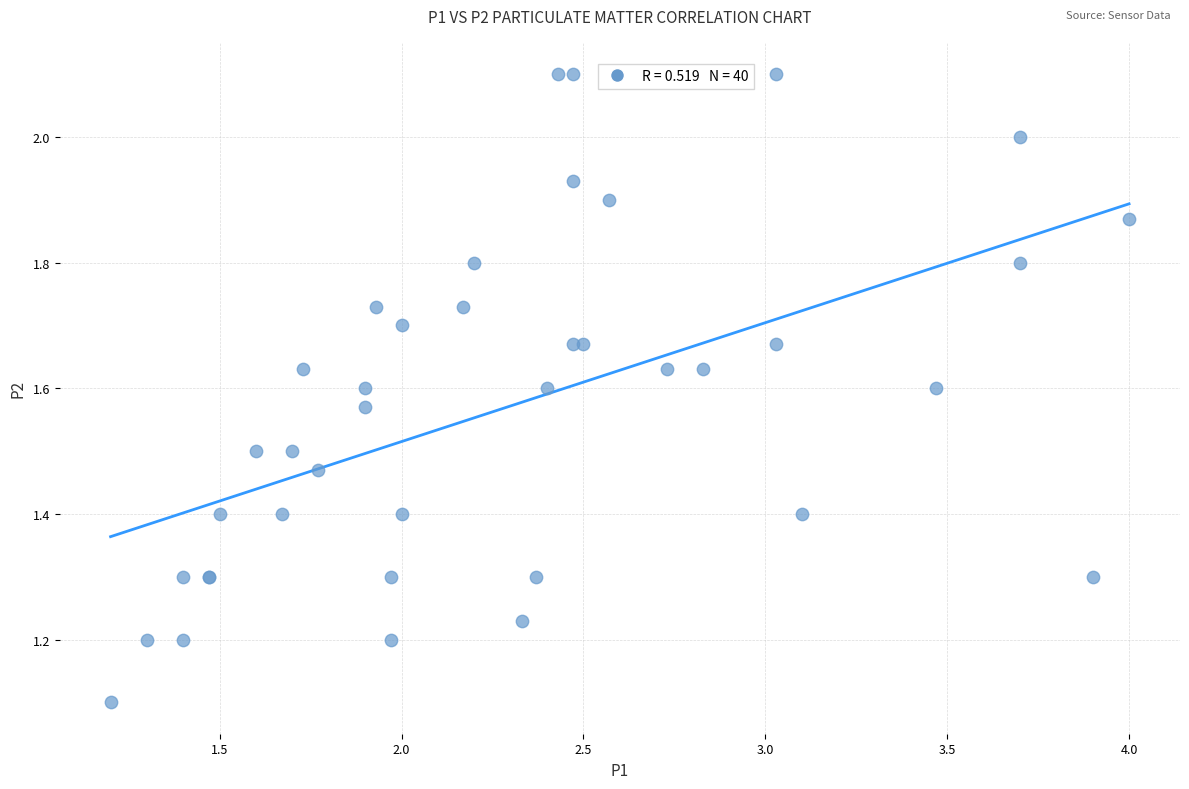

What Y value in the scatter plot is closest to 1?

1.1